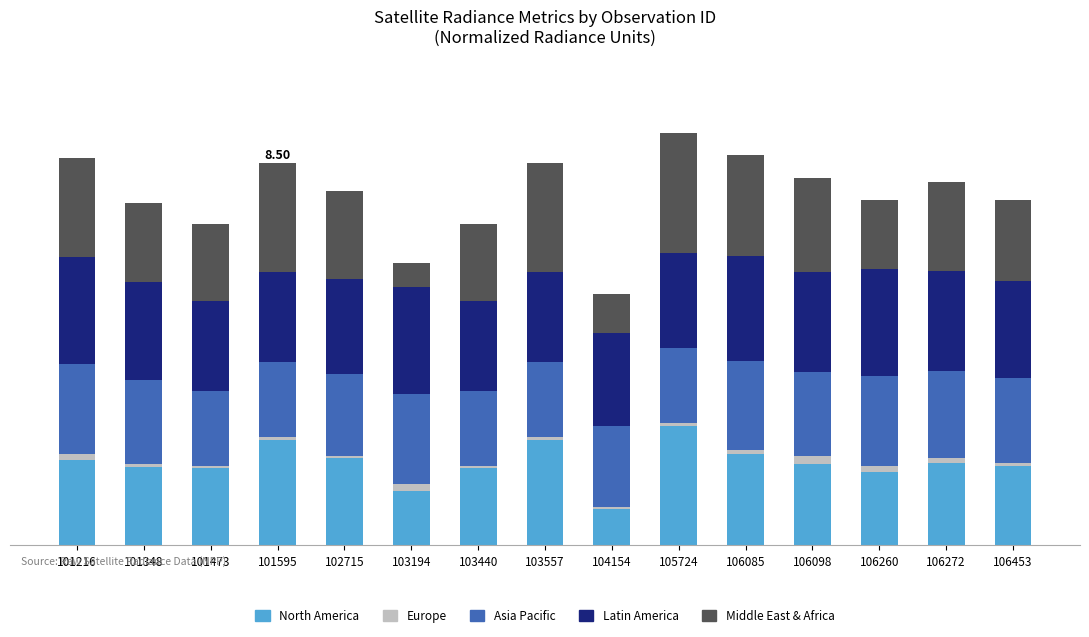

What are all the series names shown in the legend?

North America, Europe, Asia Pacific, Latin America, Middle East & Africa